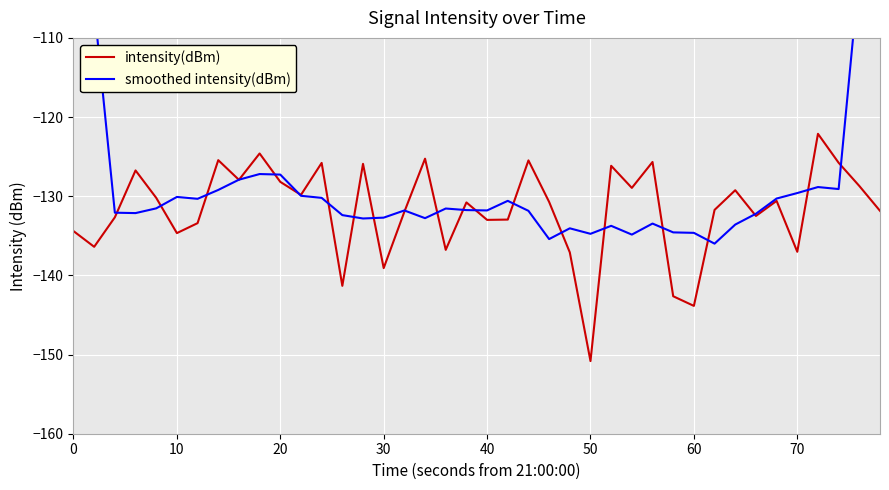

Rank the series by their average value, from lowest to highest.

intensity(dBm), smoothed intensity(dBm)